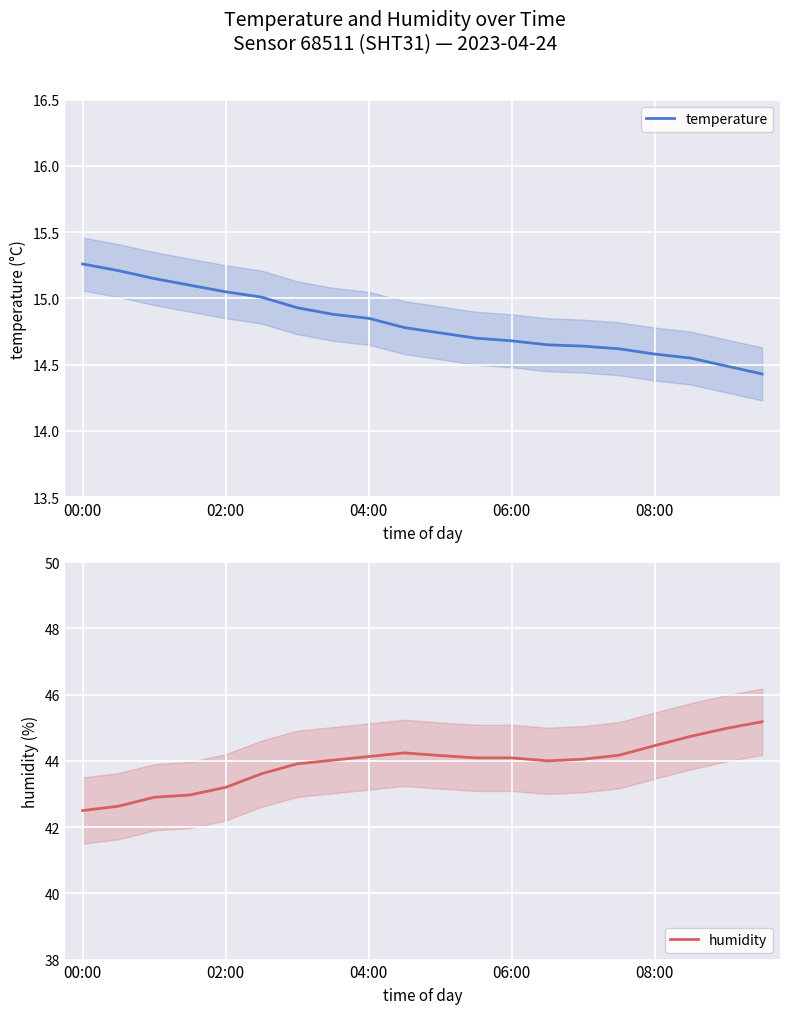

How many values in the humidity series exceed 44?

12